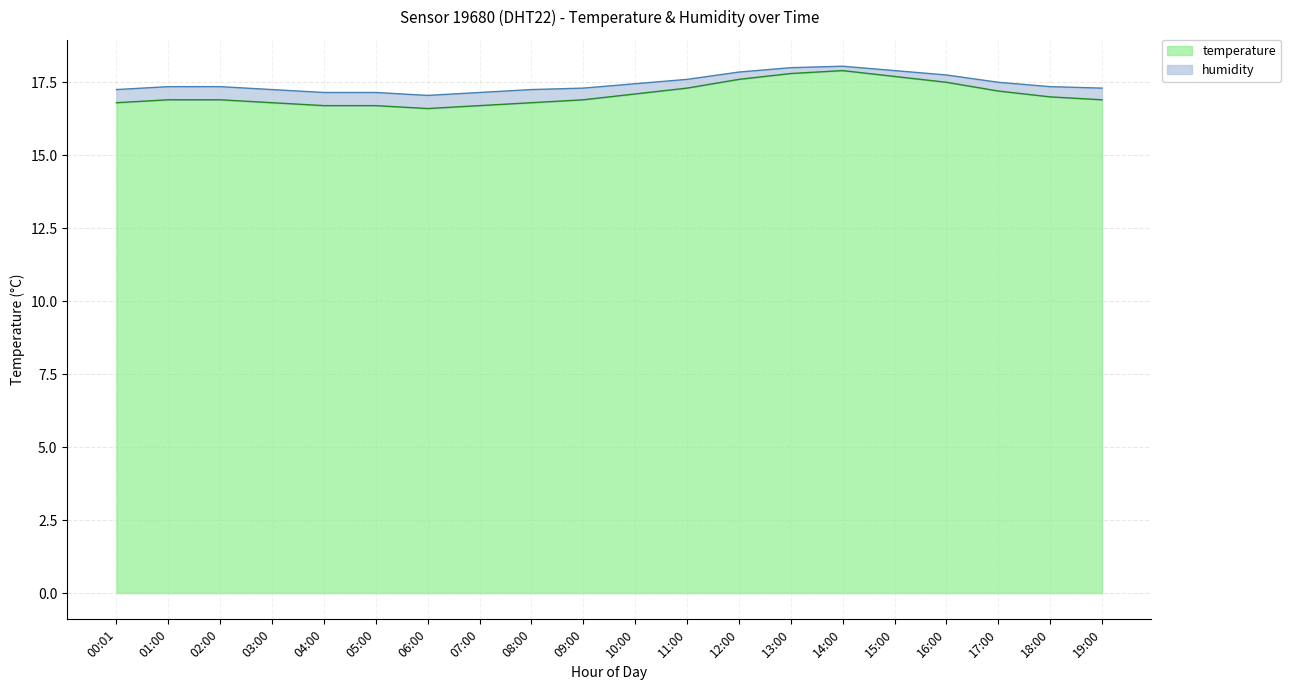

How many data points does each series have?

20